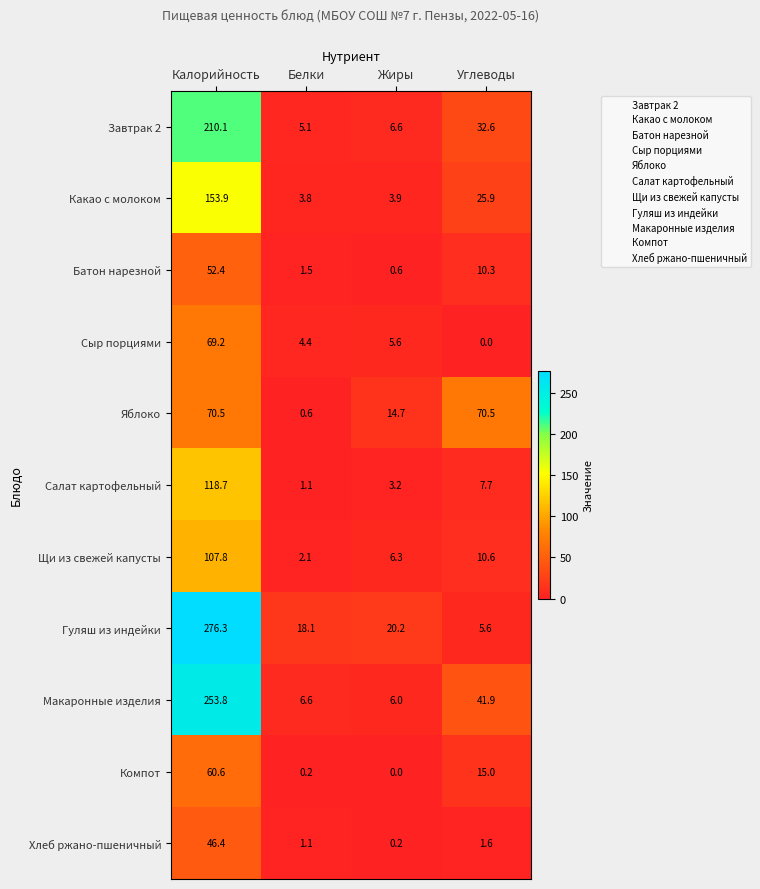

What is the difference between the maximum and second lowest values in the Сыр порциями series?

64.8